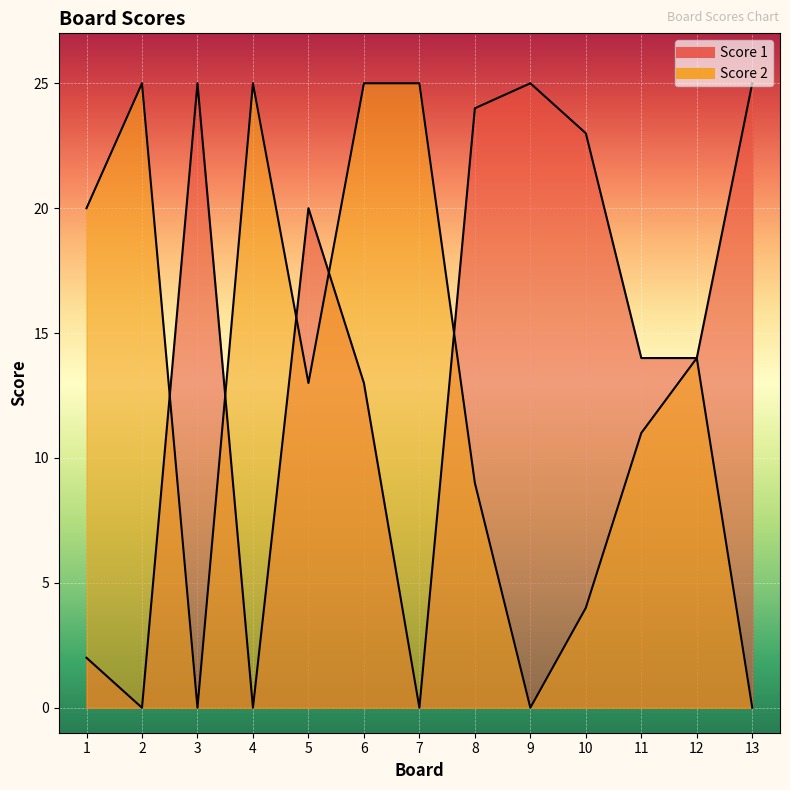

The Score 1 series shows 25 at 3. True or false?

True